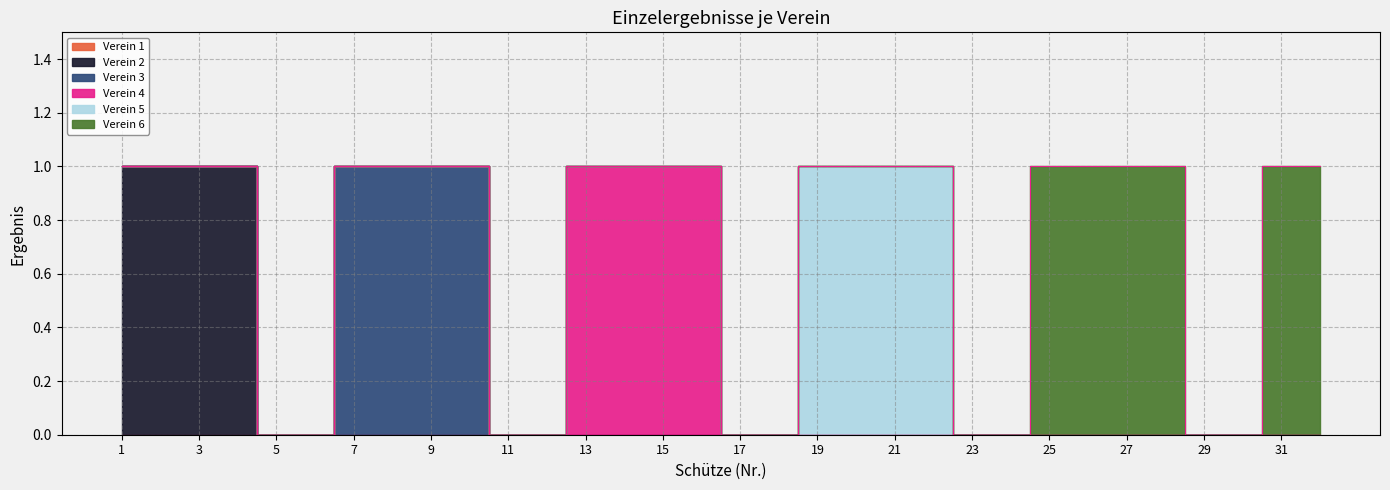

True or false: Verein 5 and Verein 4 cross at least once.

False